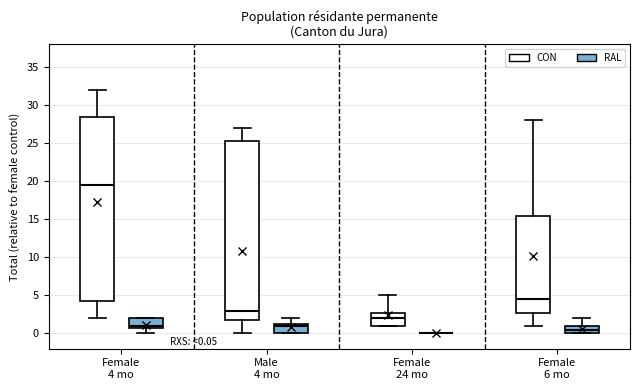

Comparing the boxes themselves (not the whiskers), which one is the tallest?

Female 4 mo (CON)